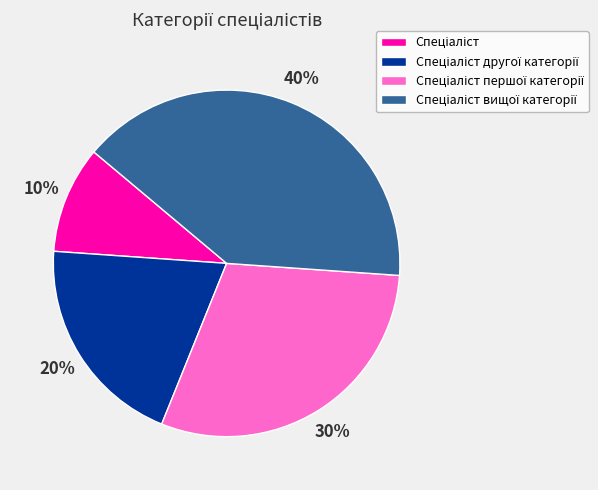

To the nearest percent, what is the average slice percentage?

25%